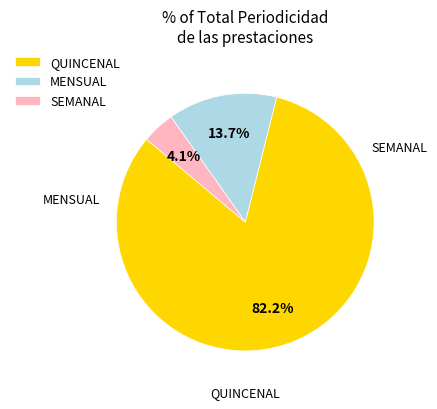

How many segments does this pie chart have?

3